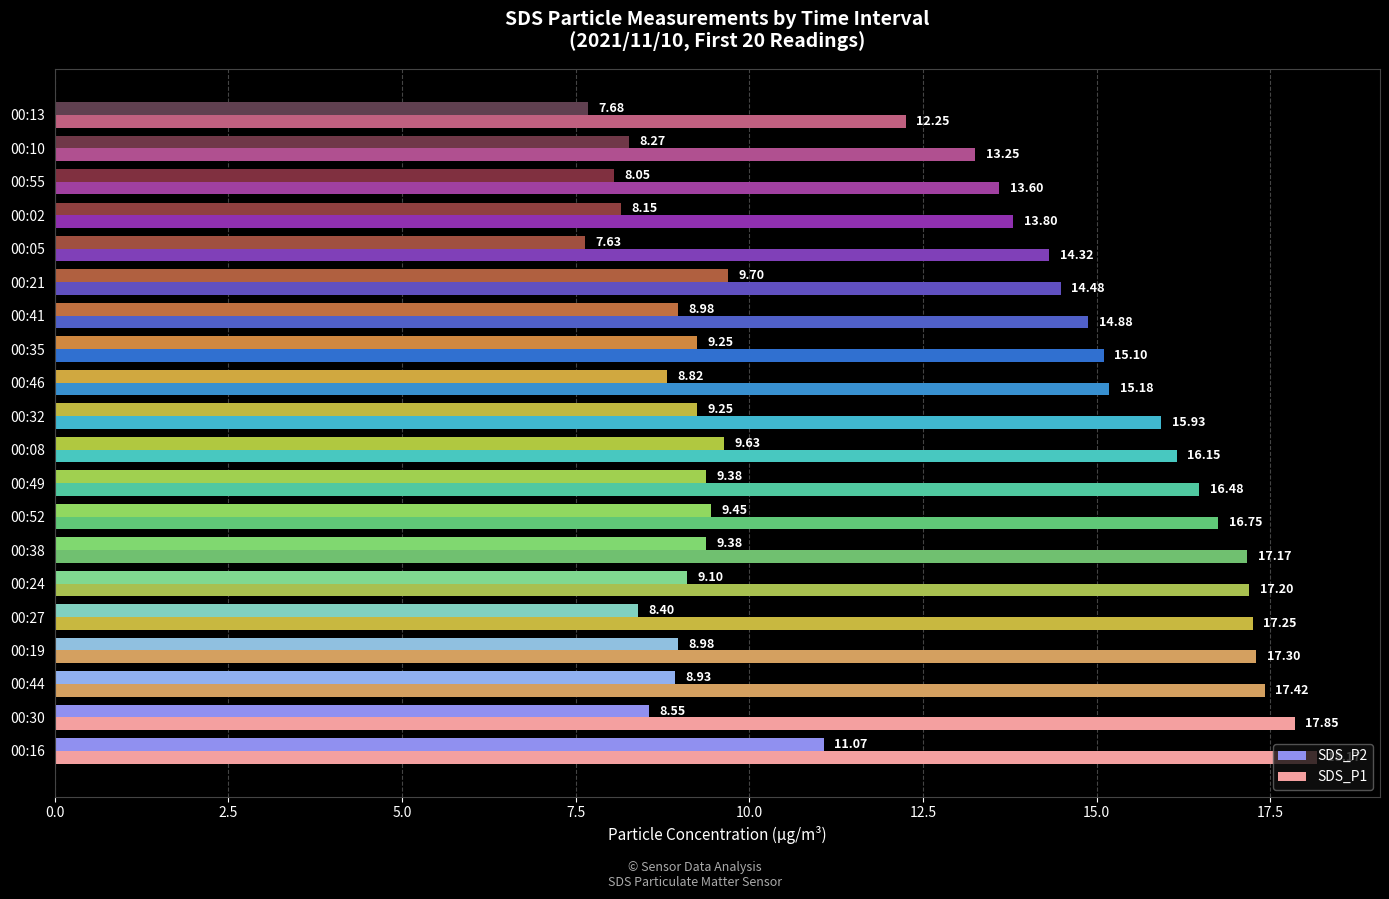

Which series has the largest total across all categories?

SDS_P1